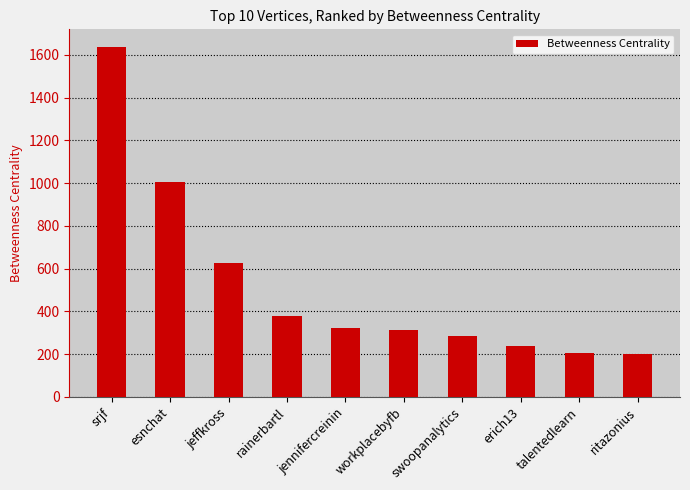

What is the value of the 6th bar from the left?

311.8